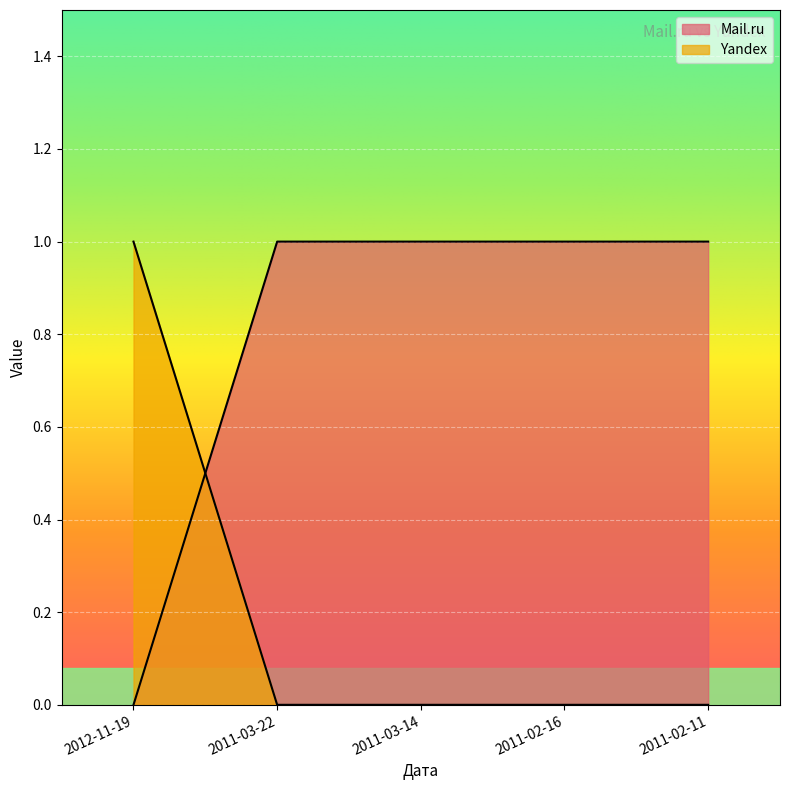

Which series changed the most between 2011-03-14 and 2011-02-16?

Mail.ru